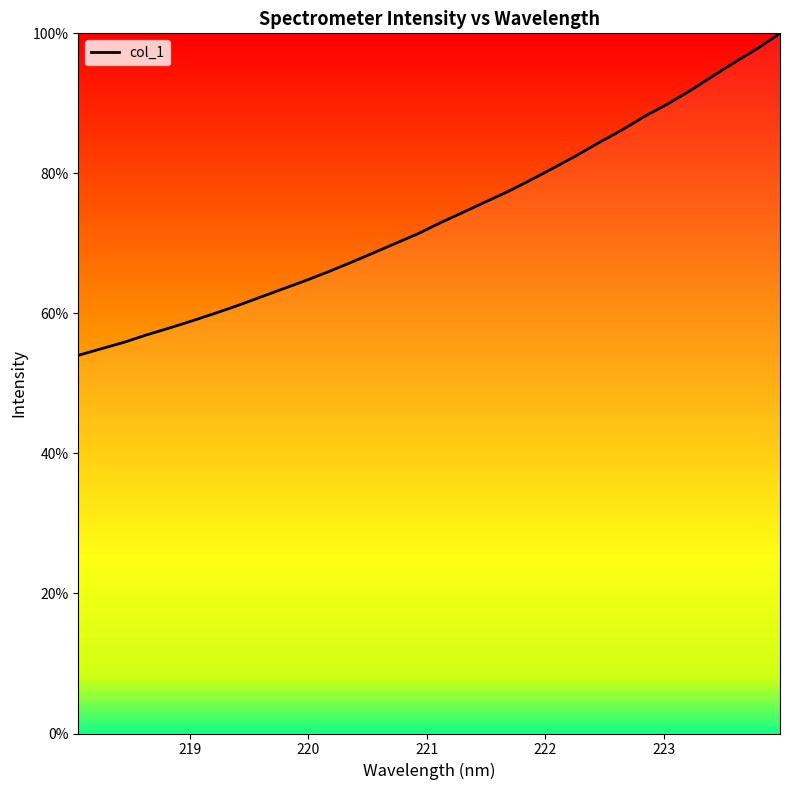

What is the maximum value shown in the chart?

100.0